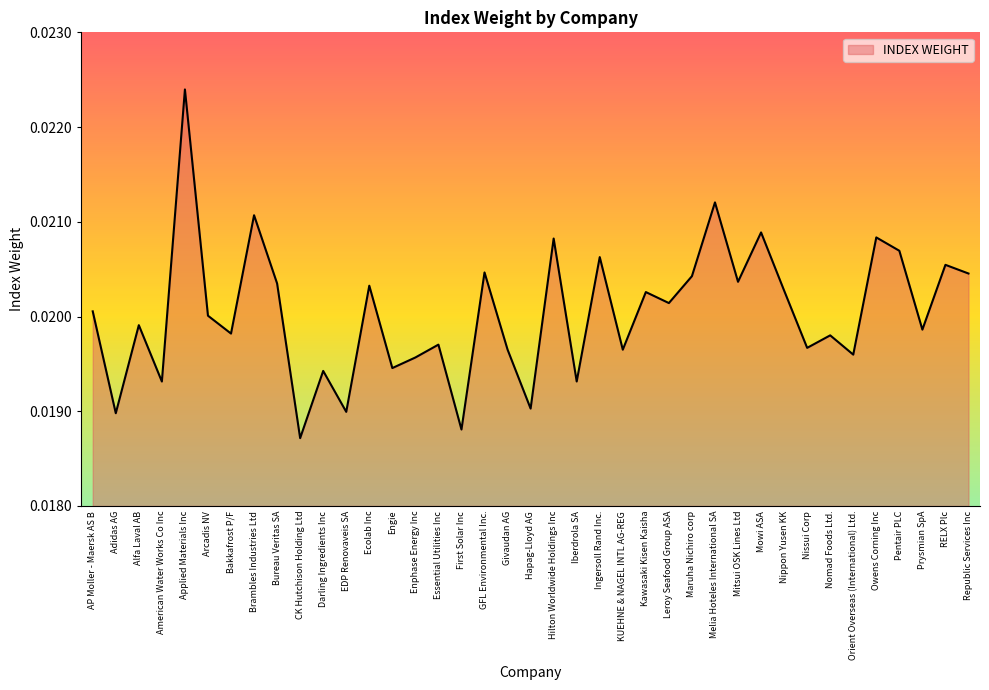

Between Iberdrola SA and Enphase Energy Inc, which is larger?

Enphase Energy Inc